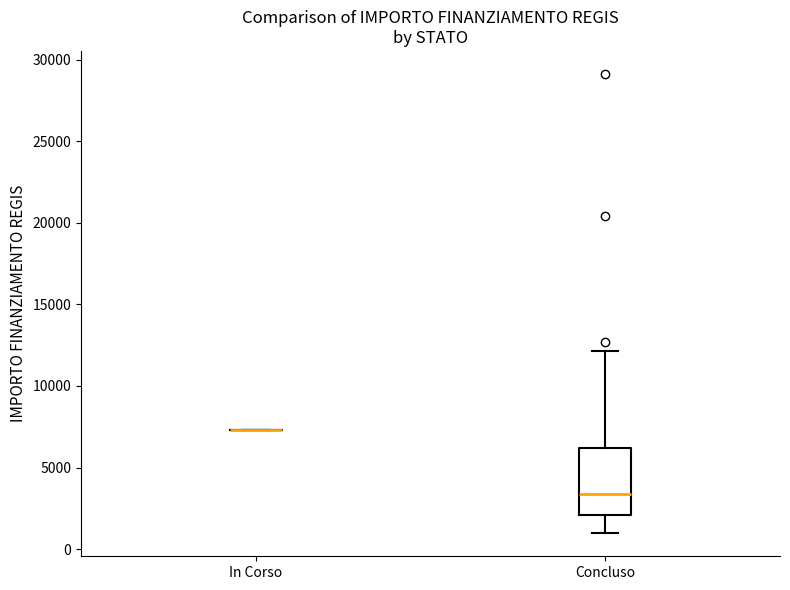

Reading left to right, transcribe this box plot: for each box, give where its median line is, the range the box spans, and where its two whiskers end, as read against the y-axis. The values are not printed on the chart, so give them approximately, as read against the axis.

In Corso: box collapsed to a line at 7500, whiskers 7500 to 7500
Concluso: median 3500, box 2000 to 6000, whiskers 1000 to 12000